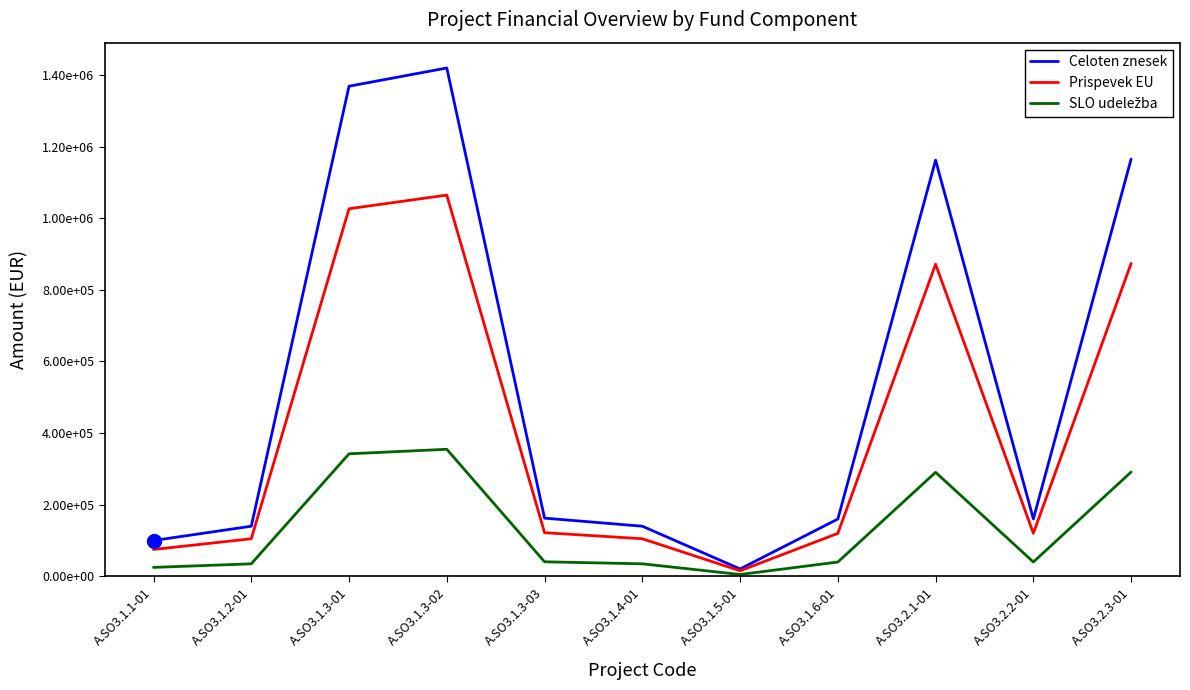

At which label is Prispevek EU closest to 539983?

A.SO3.2.1-01